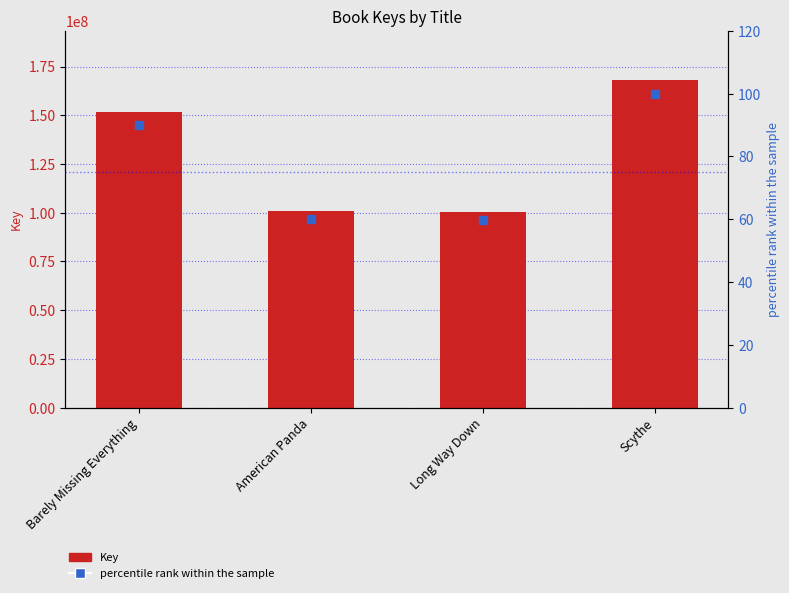

Which series has the widest spread of Y values?

Key